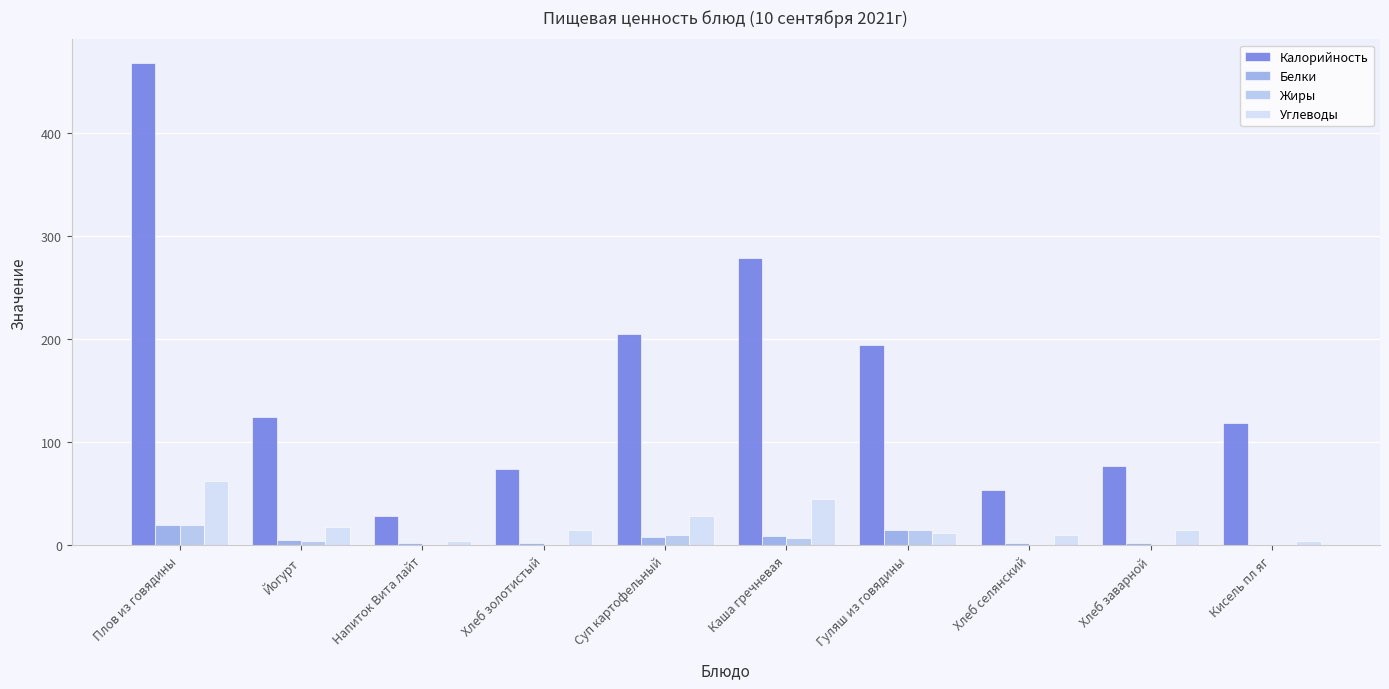

Does the chart contain stacked bars?

No